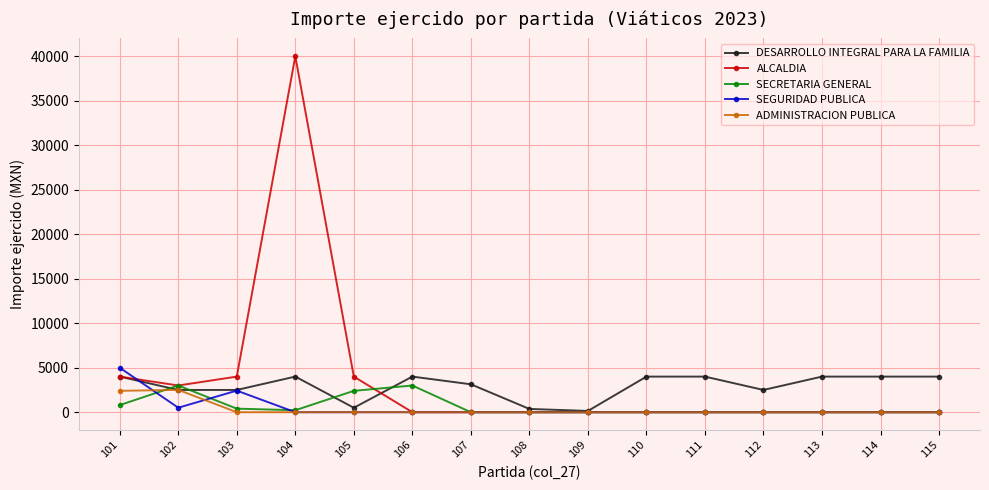

List the series in order of their peak value, lowest first.

ADMINISTRACION PUBLICA, SECRETARIA GENERAL, DESARROLLO INTEGRAL PARA LA FAMILIA, SEGURIDAD PUBLICA, ALCALDIA